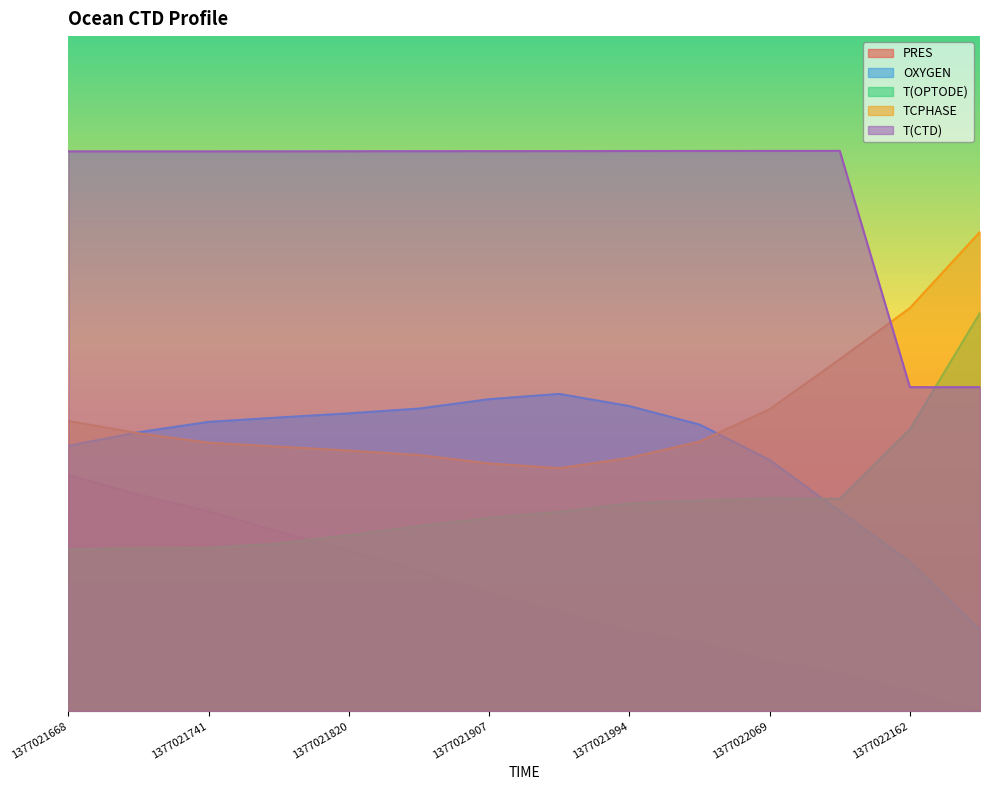

How many categories are shown in the chart?

14